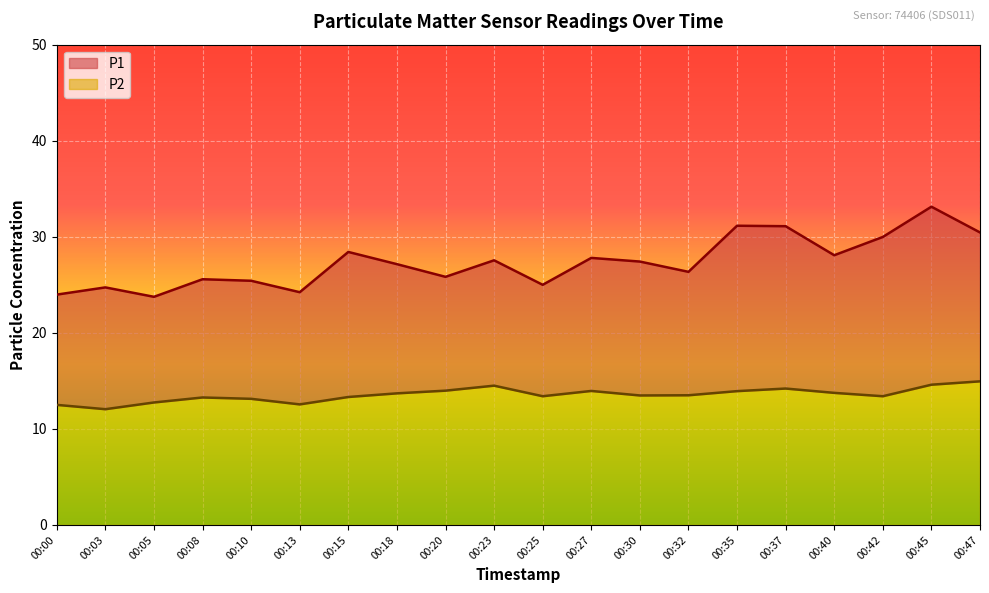

True or false: P1 and P2 intersect in this chart.

False